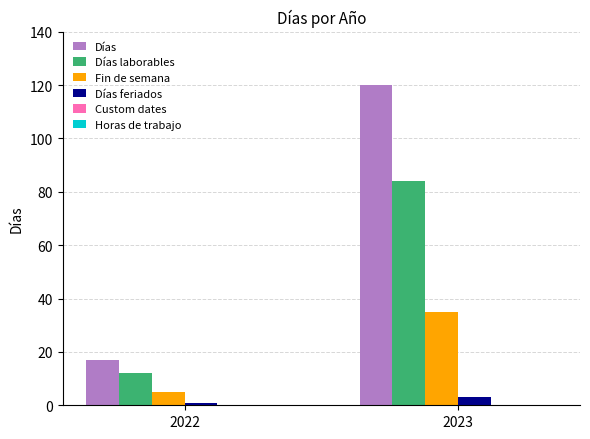

The value of Días at 2023 is 120. True or false?

True